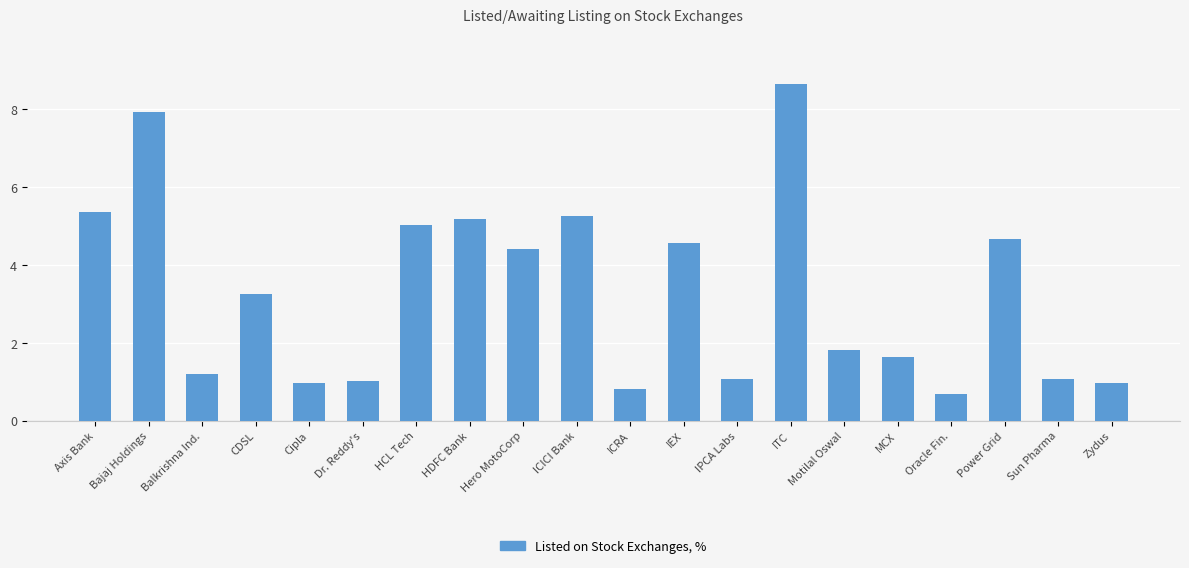

The chart shows a value of 0.7 at Oracle Fin.. True or false?

True